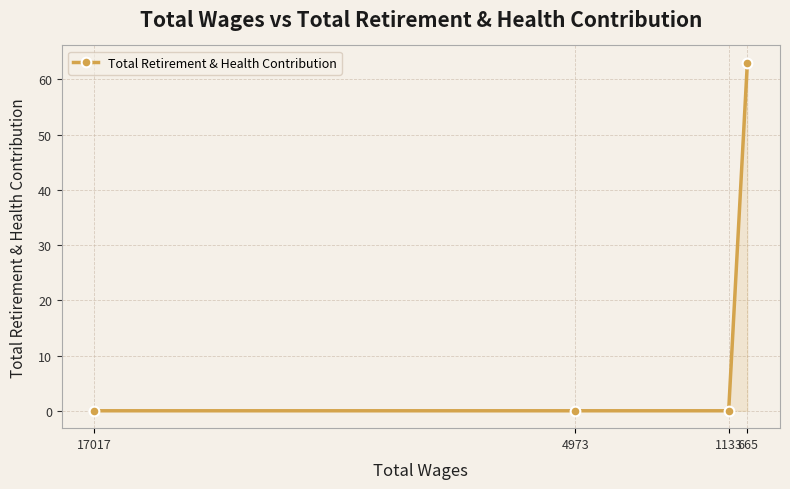

The chart shows a value of 63 at 665. True or false?

True